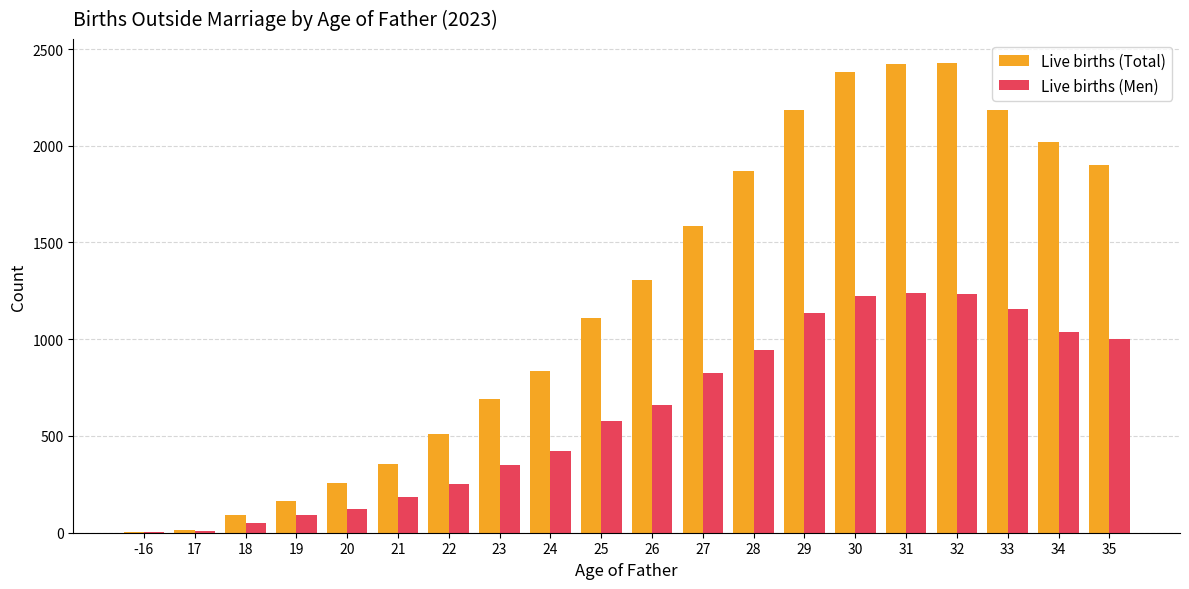

What is the highest value of the Live births (Men) series?

1239